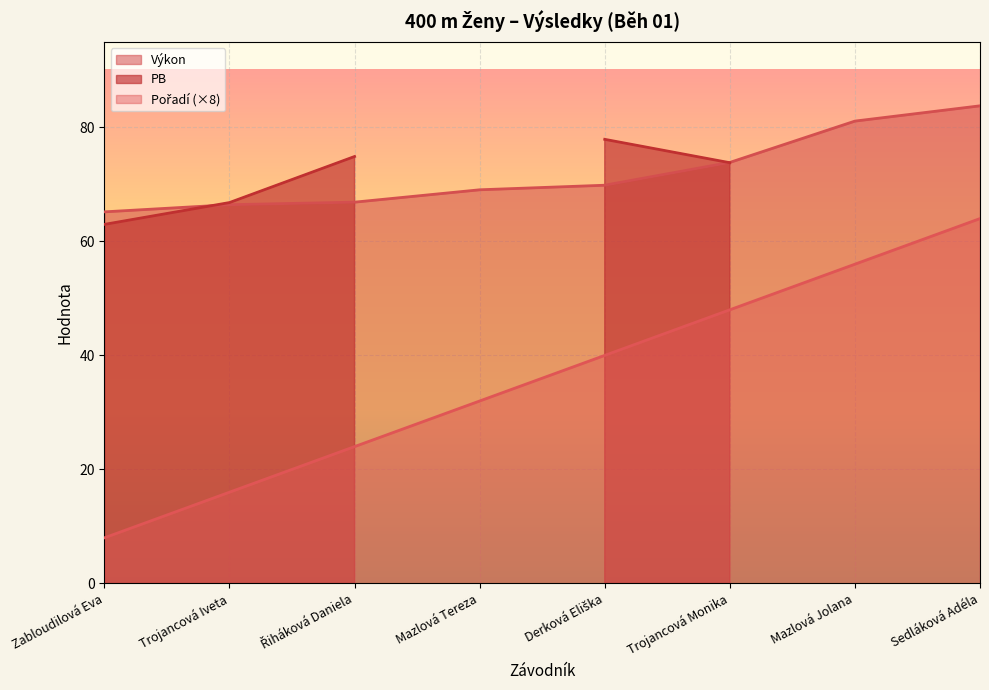

What is the value of the Pořadí point at the 7th from the left?

56.0